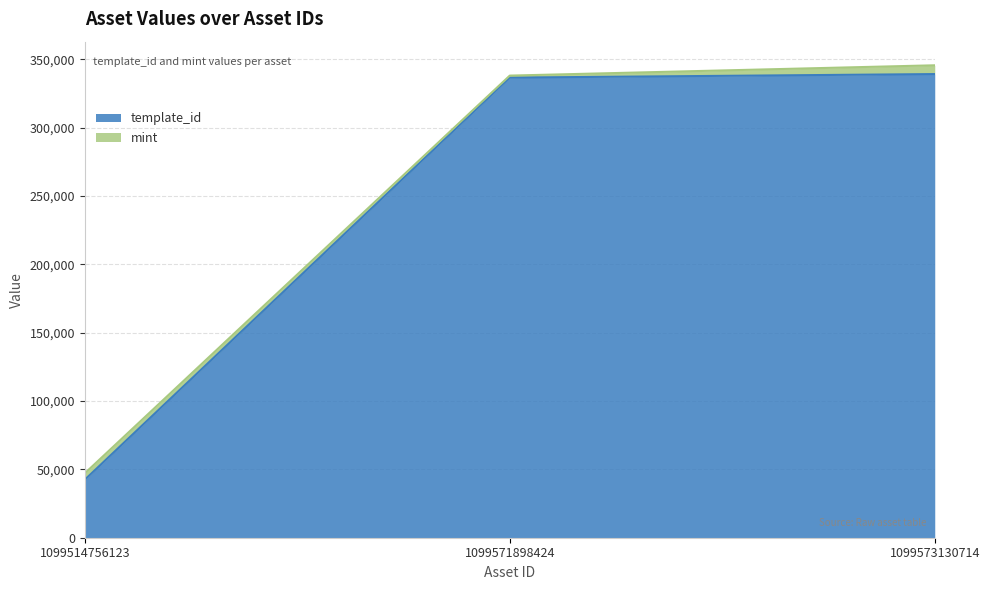

What is the average value?

239430